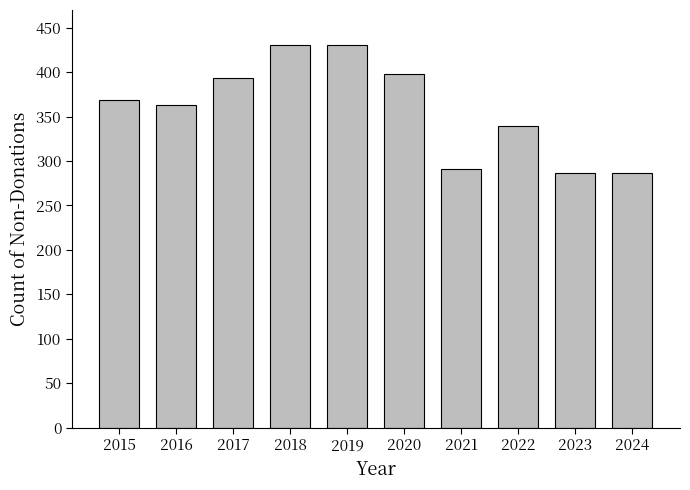

Reading right to left, extract all data points from this chart.

287	287	339	291	398	431	431	393	363	369